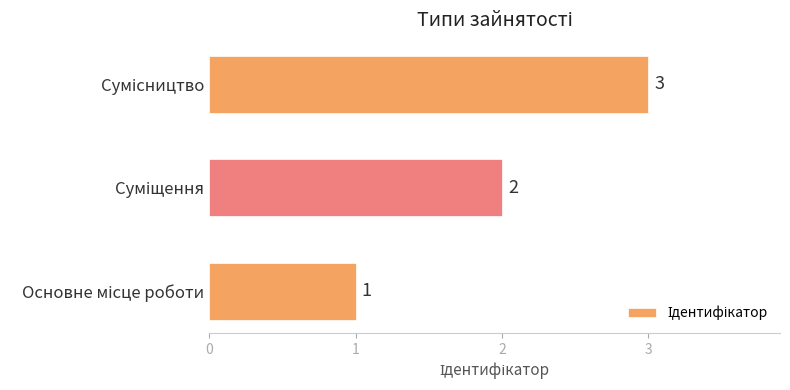

How many data points does each series have?

3